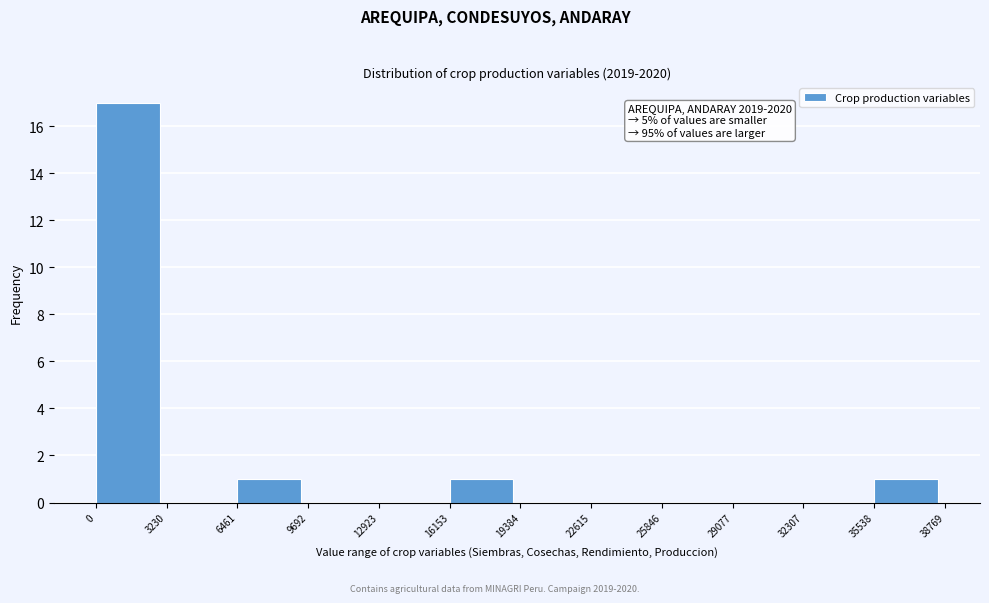

Which range on the x-axis has the tallest bar?

0 to 3230